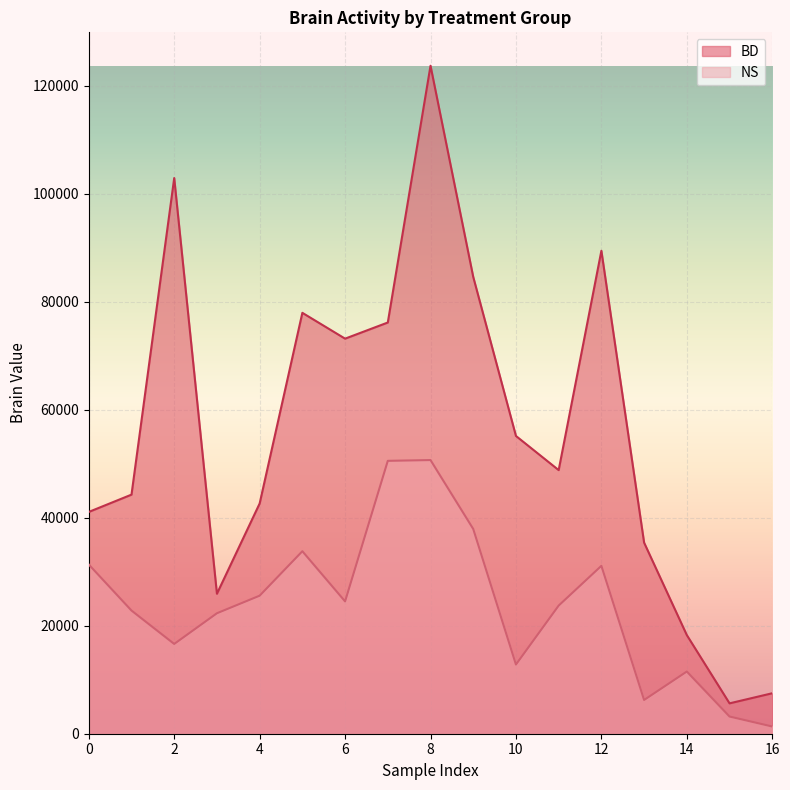

Is it true that BD equals 5041 at 16?

False